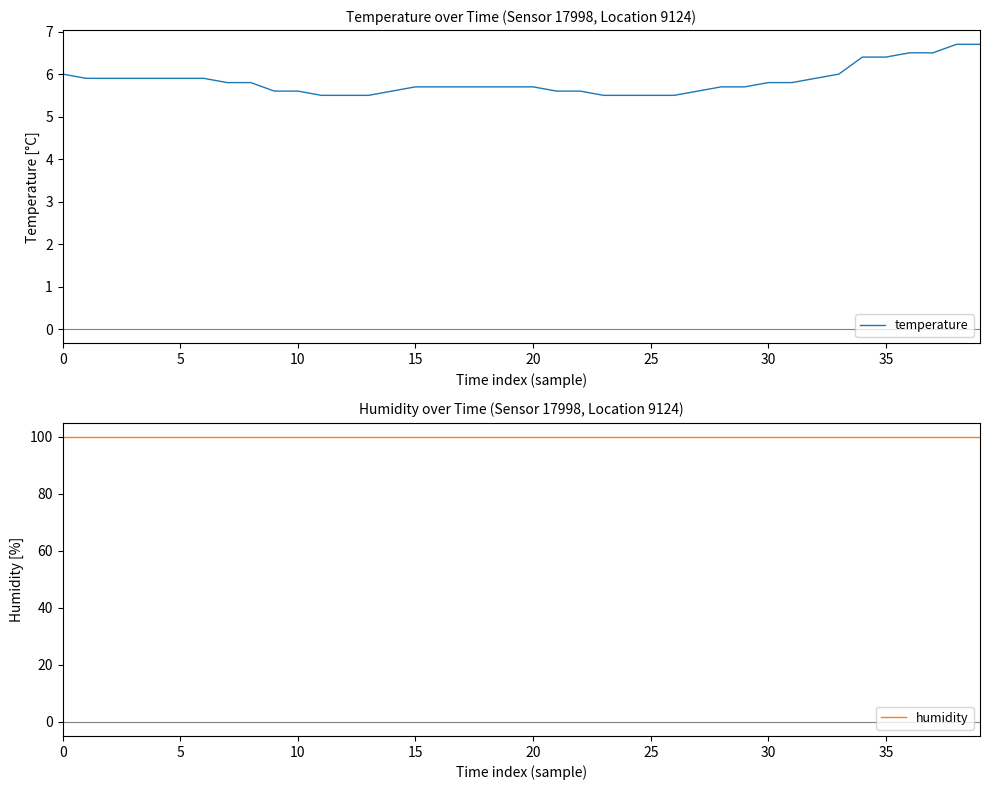

Does the chart display data point markers on the line(s)?

No